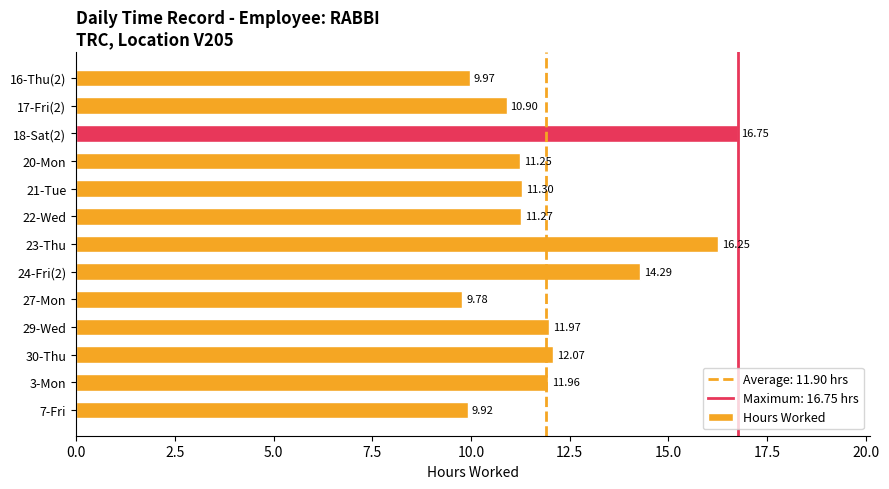

Which category has the highest value across all series?

18-Sat(2)